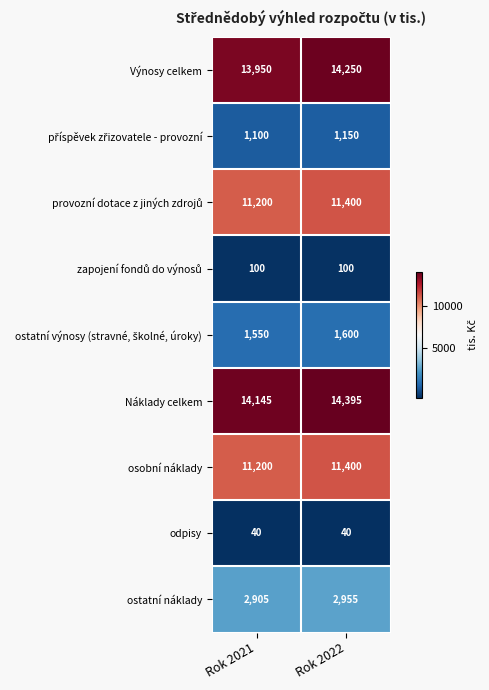

What is the sum of all osobní náklady values?

22600